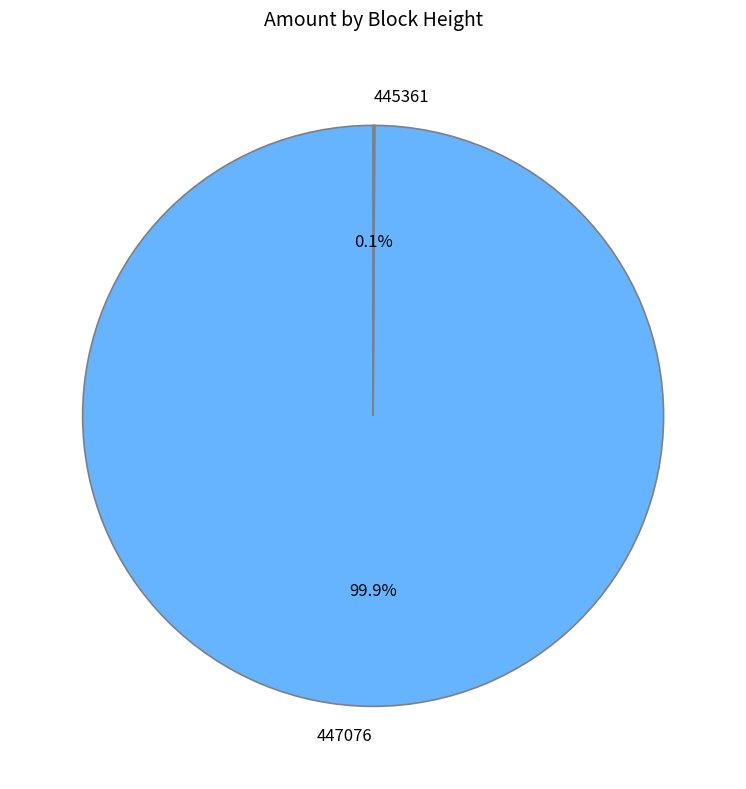

Is there any slice that represents more than half of the pie?

Yes